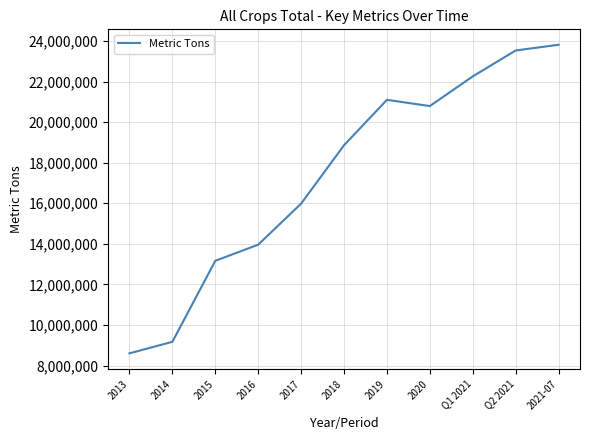

The chart shows a value of 35432247 at Q1 2021. True or false?

False